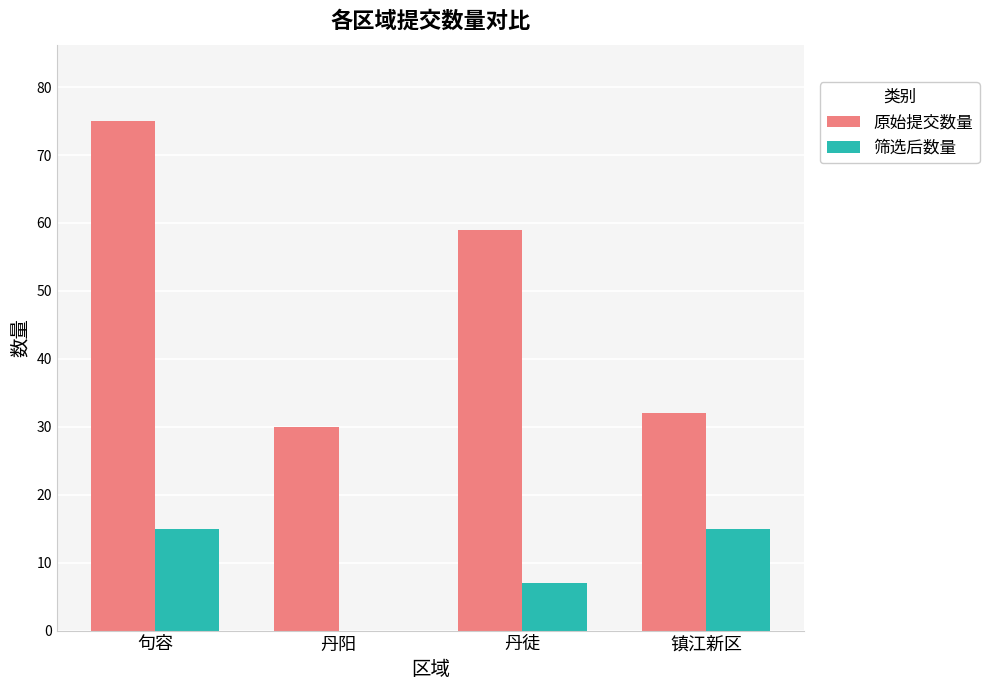

Is the value of 原始提交数量 at 句容 greater than the value of 筛选后数量 at 句容?

Yes